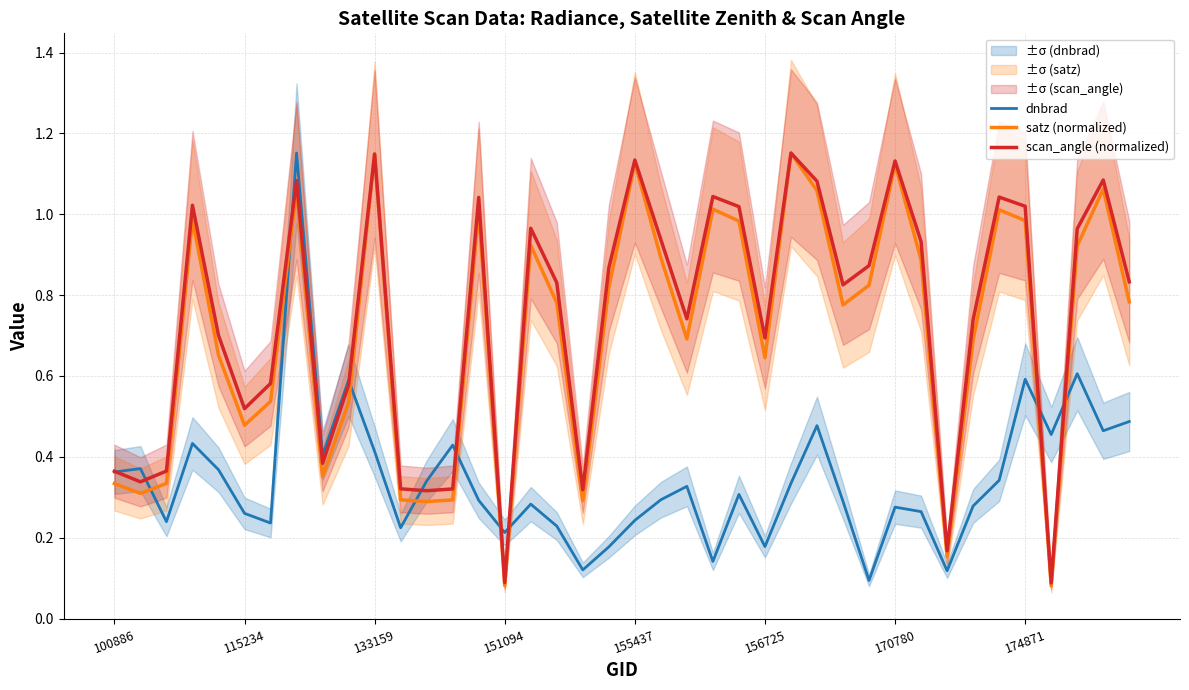

Count the number of data series in this chart.

3